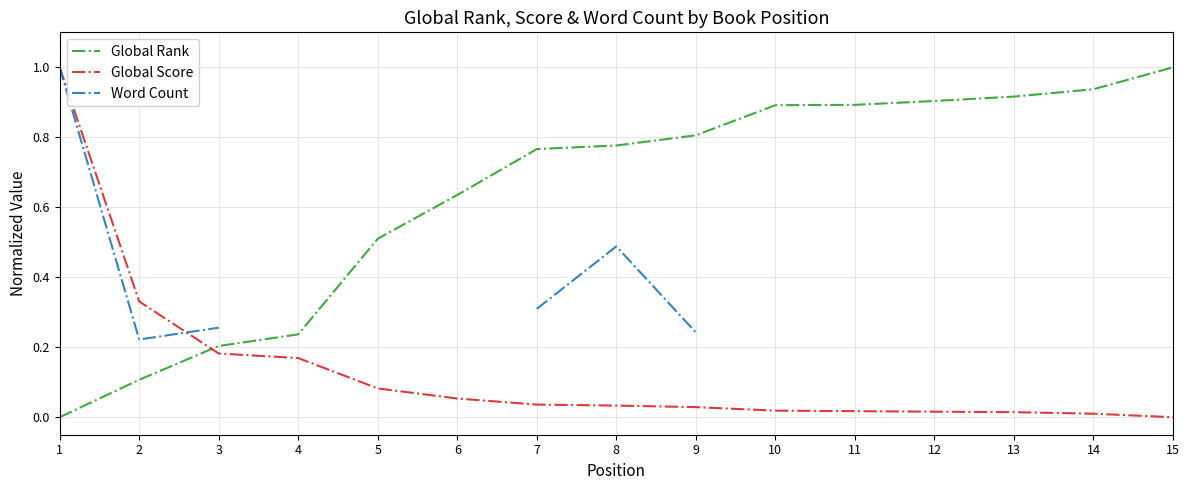

List the labels in order of Global Score value, smallest first.

15, 14, 13, 12, 11, 10, 9, 8, 7, 6, 5, 4, 3, 2, 1